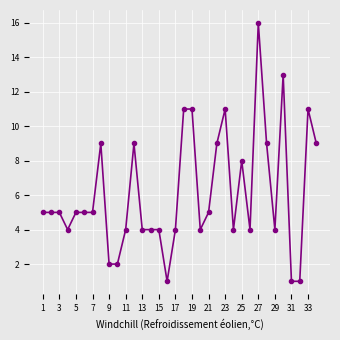

True or false: there are more than 1 points higher than both neighbors.

True